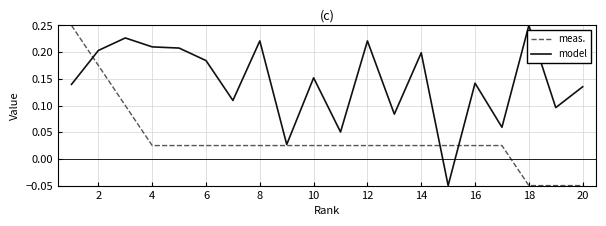

How many positive values does the model series have?

19